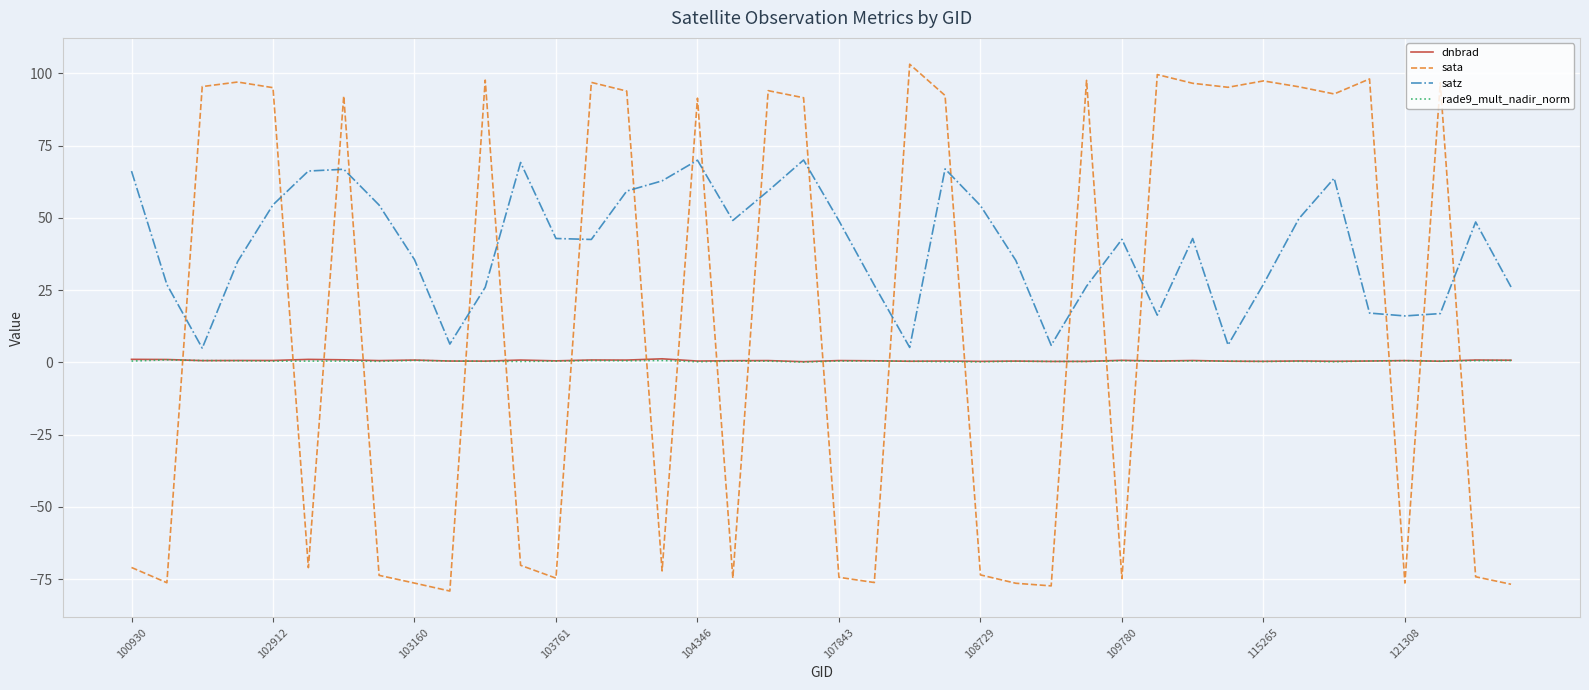

Which series has the widest spread of values?

sata